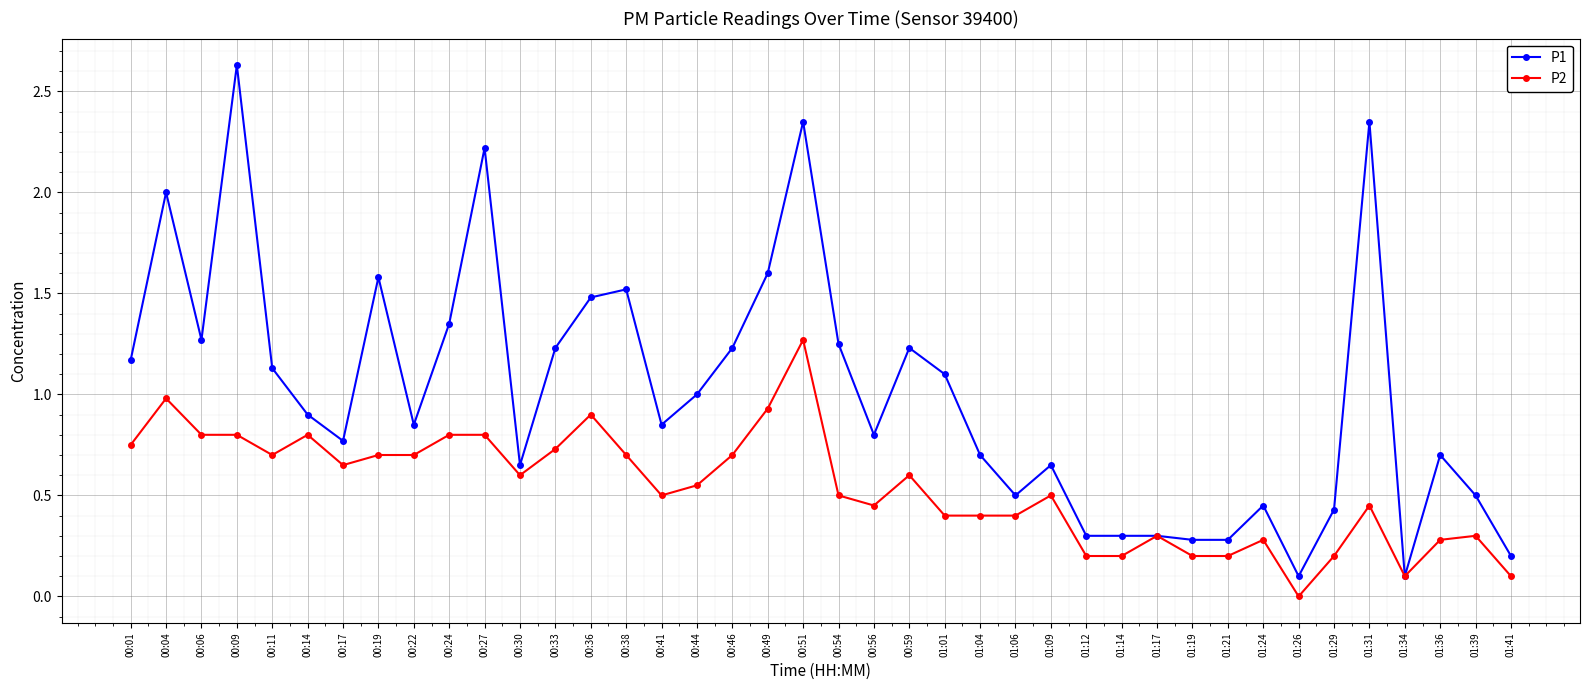

What is the label of the 14th point from the left?

00:36